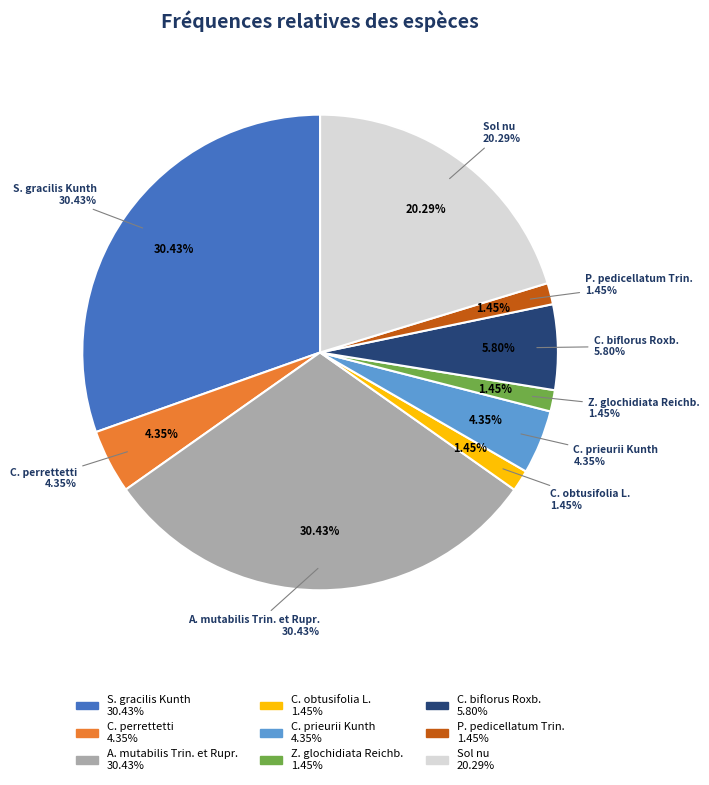

To the nearest percent, what is the difference between the C. prieurii Kunth and Sol nu slice percentages?

16%